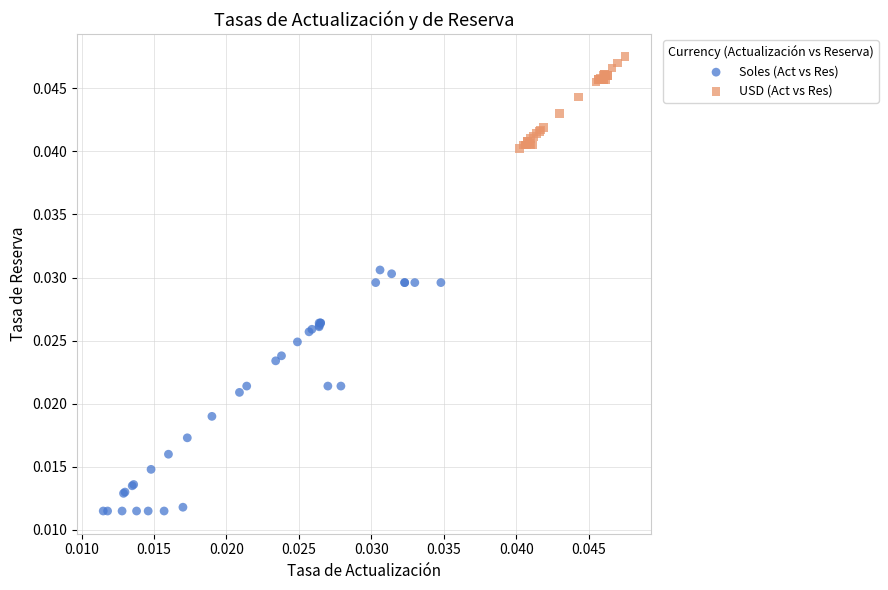

Which series has the widest spread of Y values?

Soles (Act vs Res)